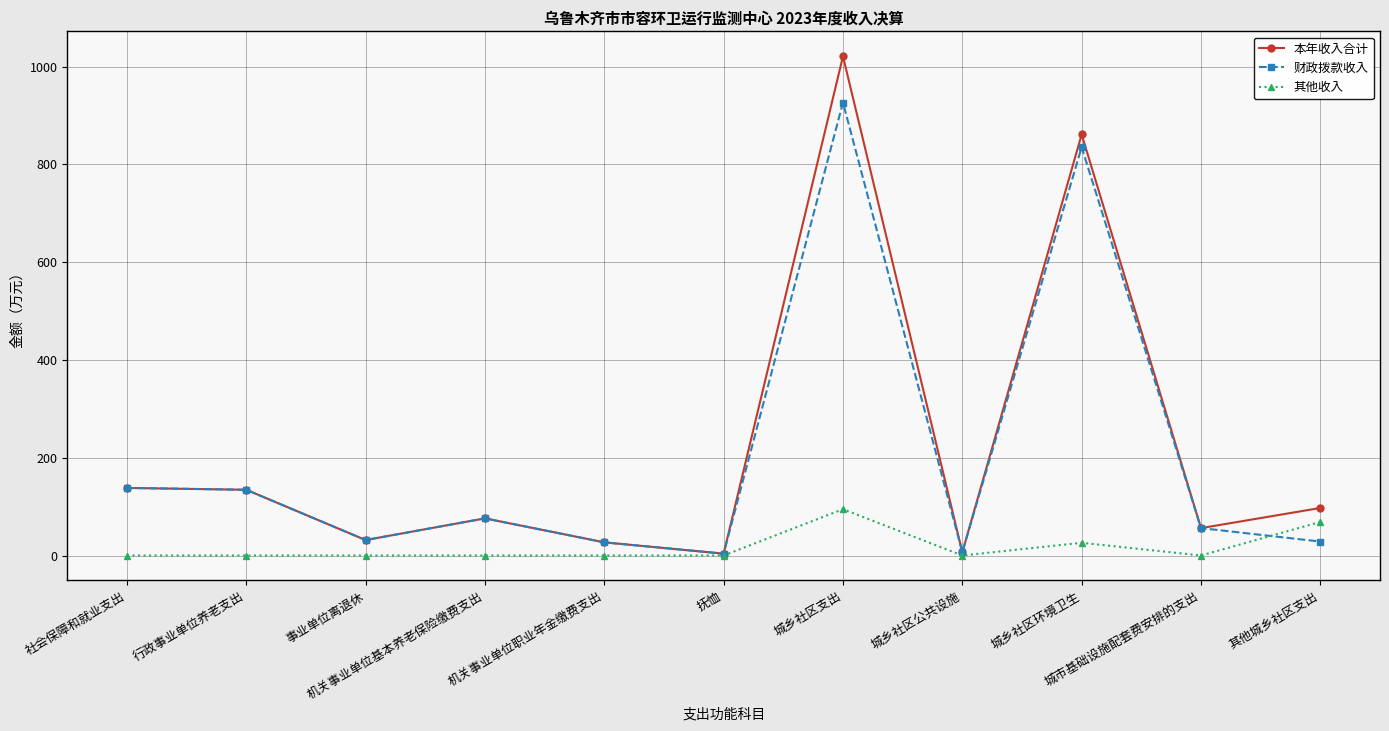

True or false: 财政拨款收入 has more than 0 interior local peaks.

True